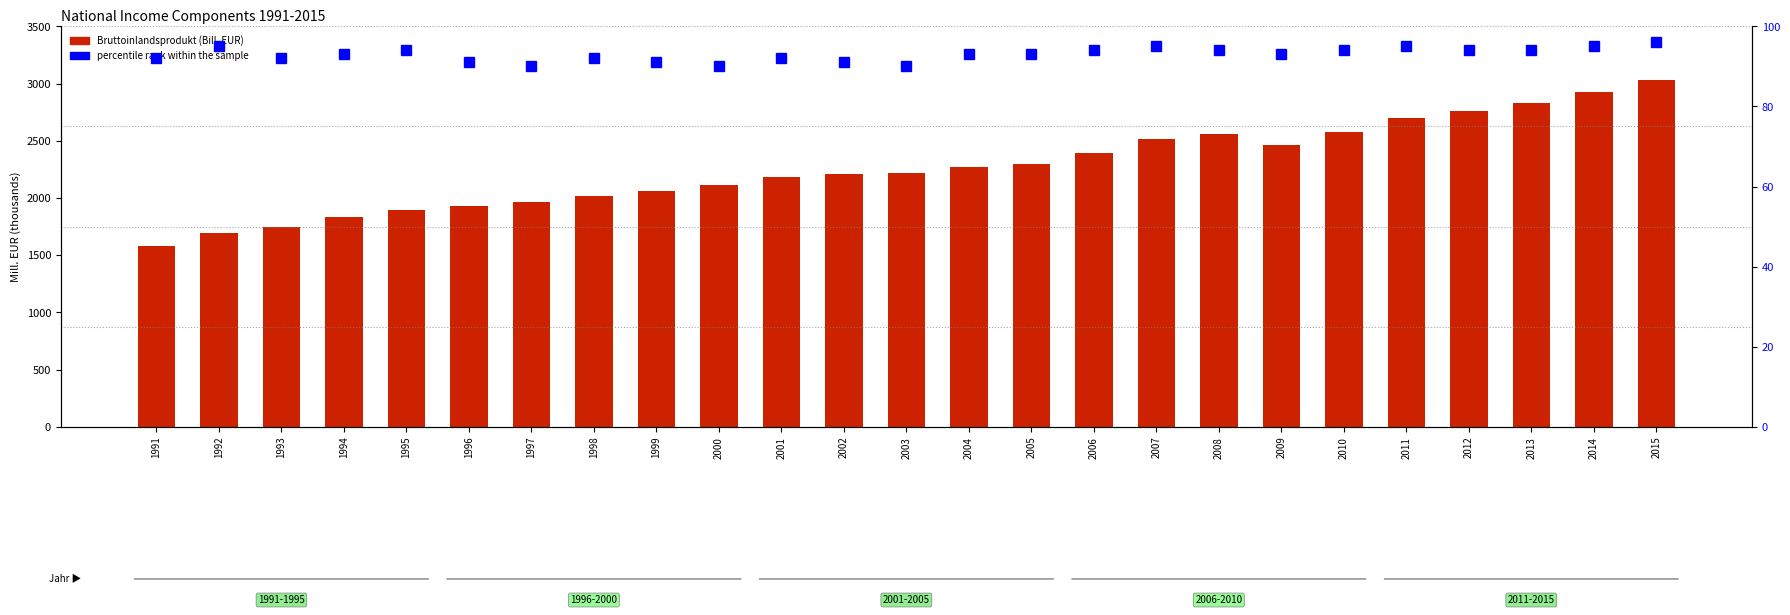

Which series has the largest range (max minus min)?

Bruttoinlandsprodukt (Bill. EUR)